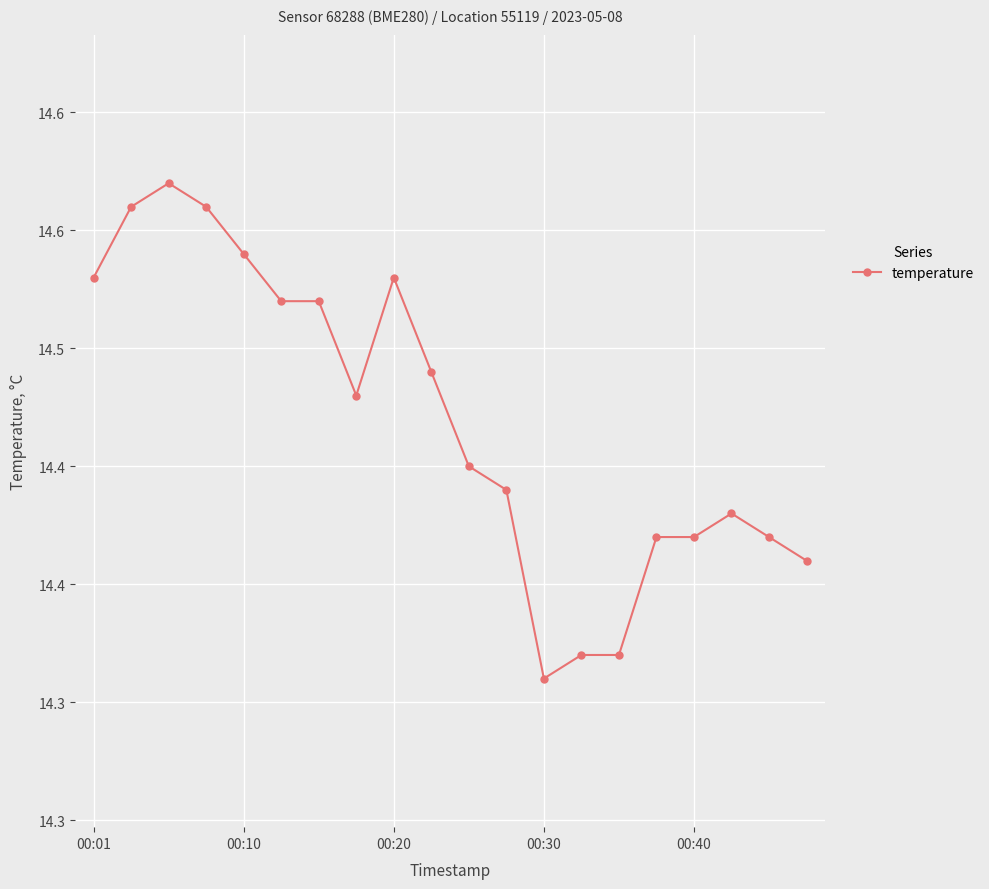

What is the label of the 2nd point from the left?

00:10